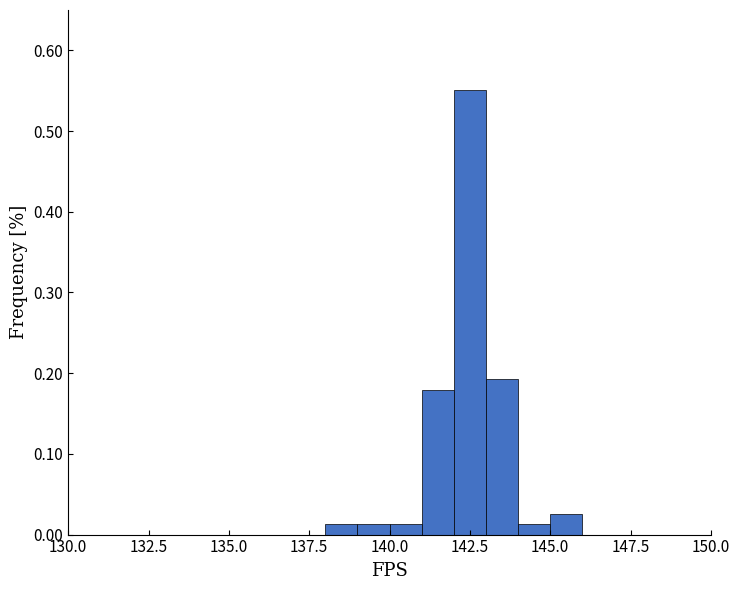

Around what value on the x-axis is the tallest bar? Give the approximate position of its centre, as read against the axis.

142.5